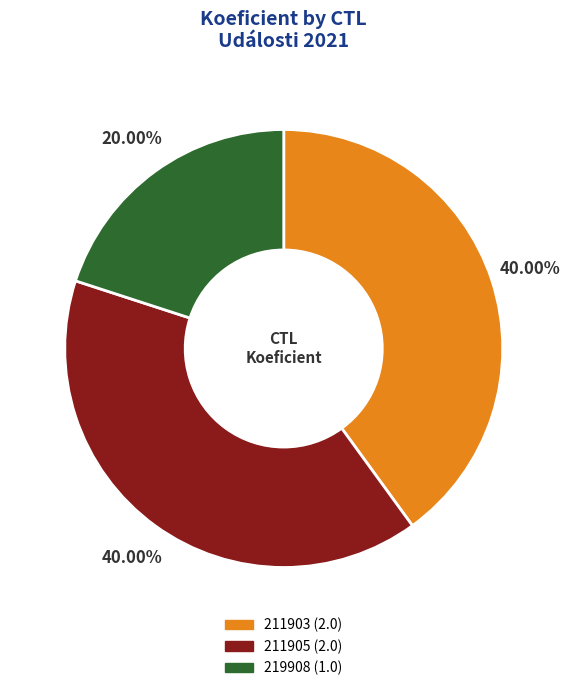

Which has a higher value, 211903 or 219908?

211903